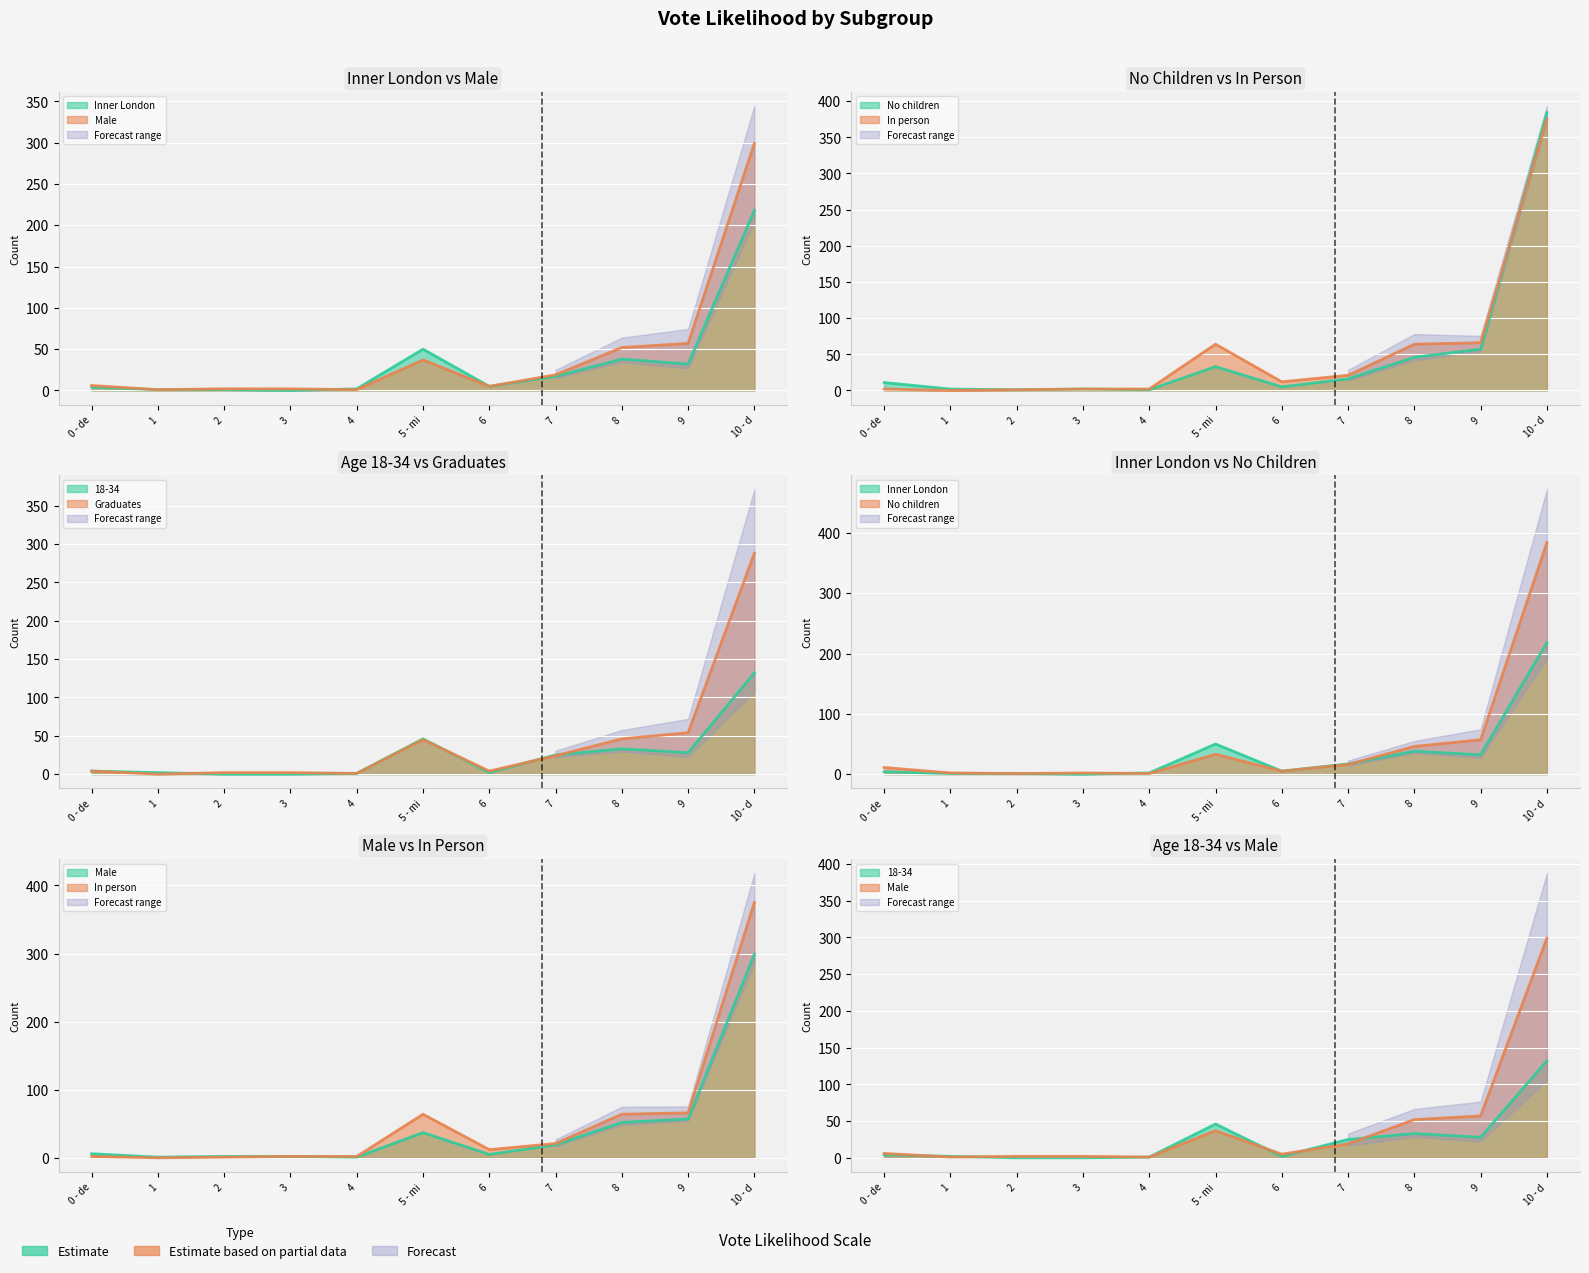

Is it true that Graduates equals 13 at 5 - mi?

False